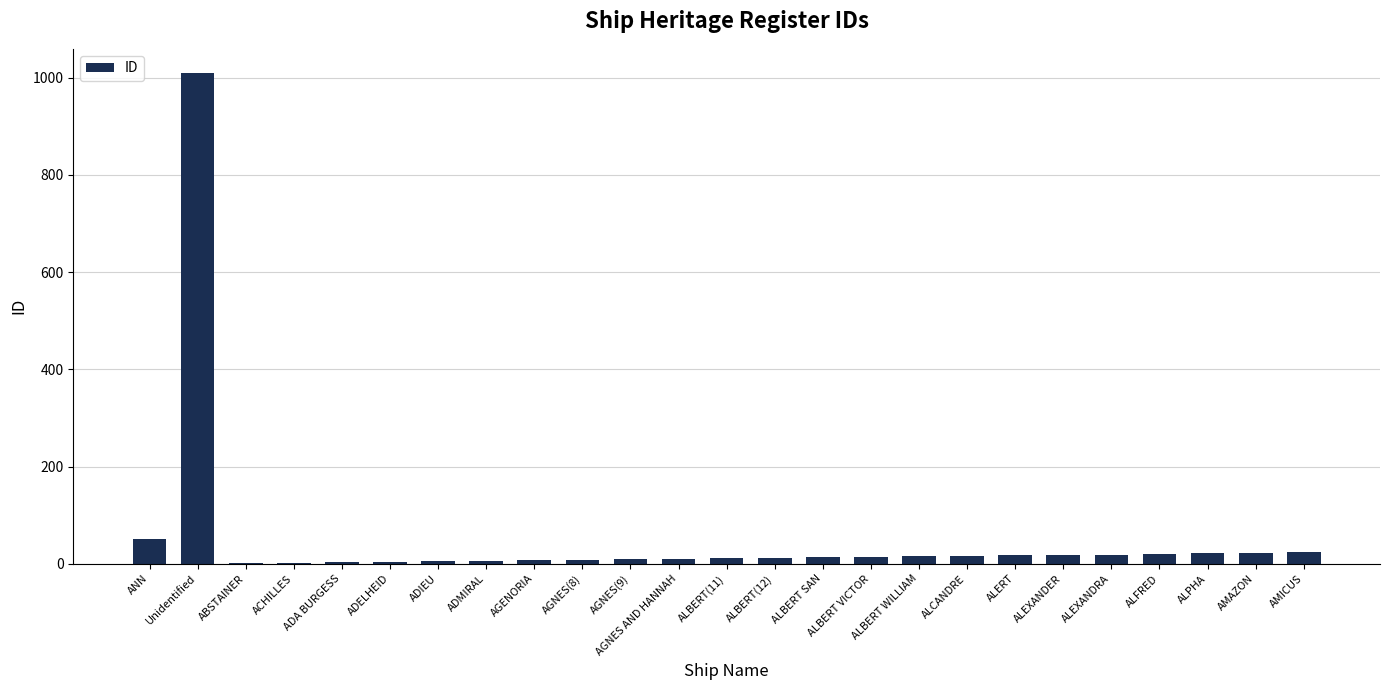

Which category has the highest value across all series?

Unidentified